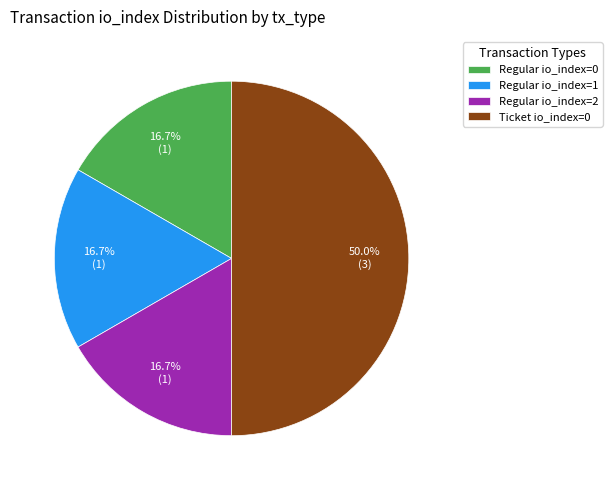

To the nearest percent, what is the average slice percentage?

25%